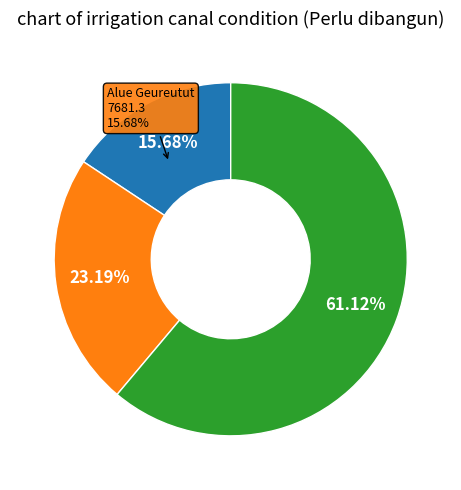

To the nearest percent, what is the average slice percentage?

33%